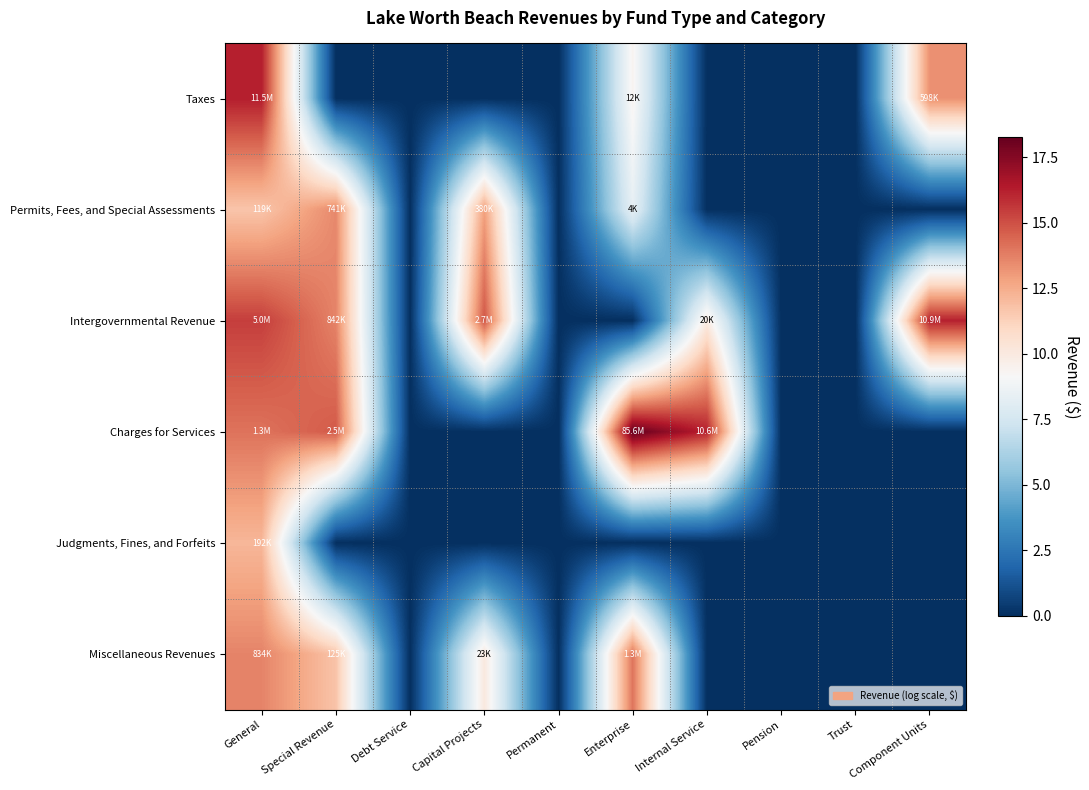

Which category has the lowest value across all series?

Special Revenue